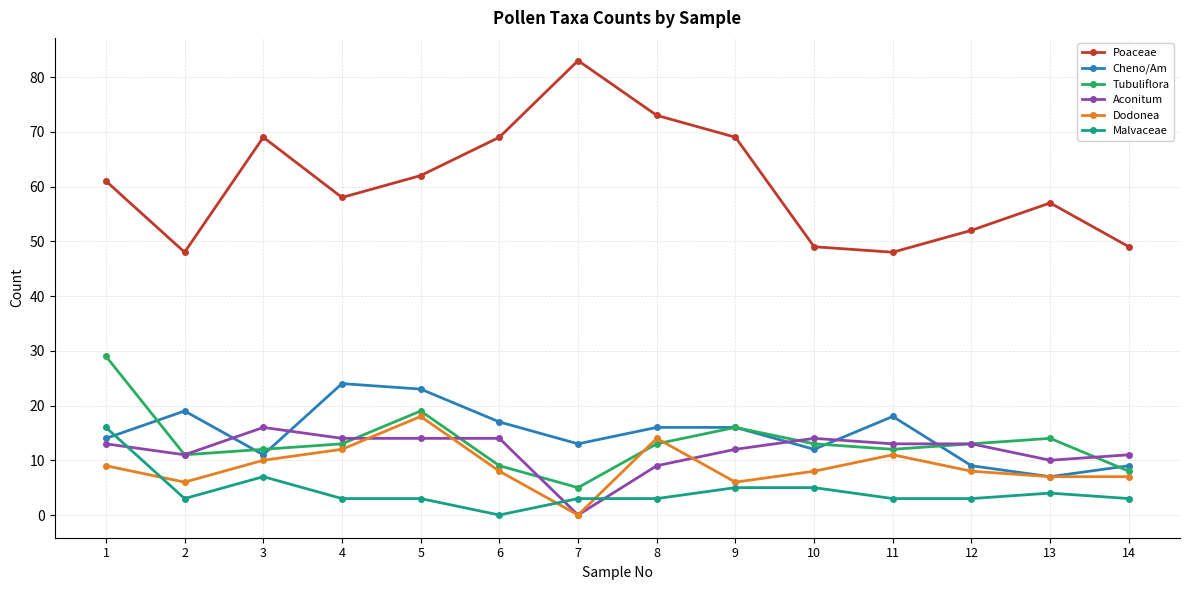

The Malvaceae series shows 7 at 3. True or false?

True